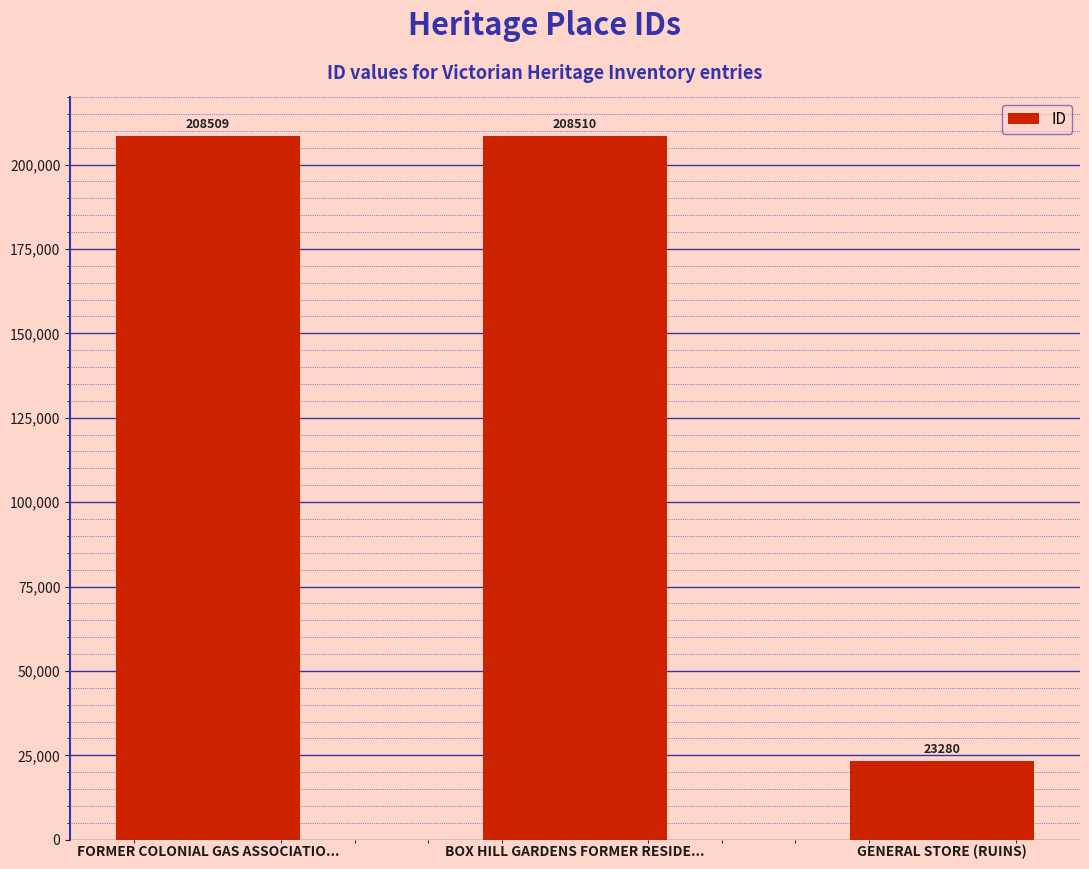

What is the smallest value displayed?

23280